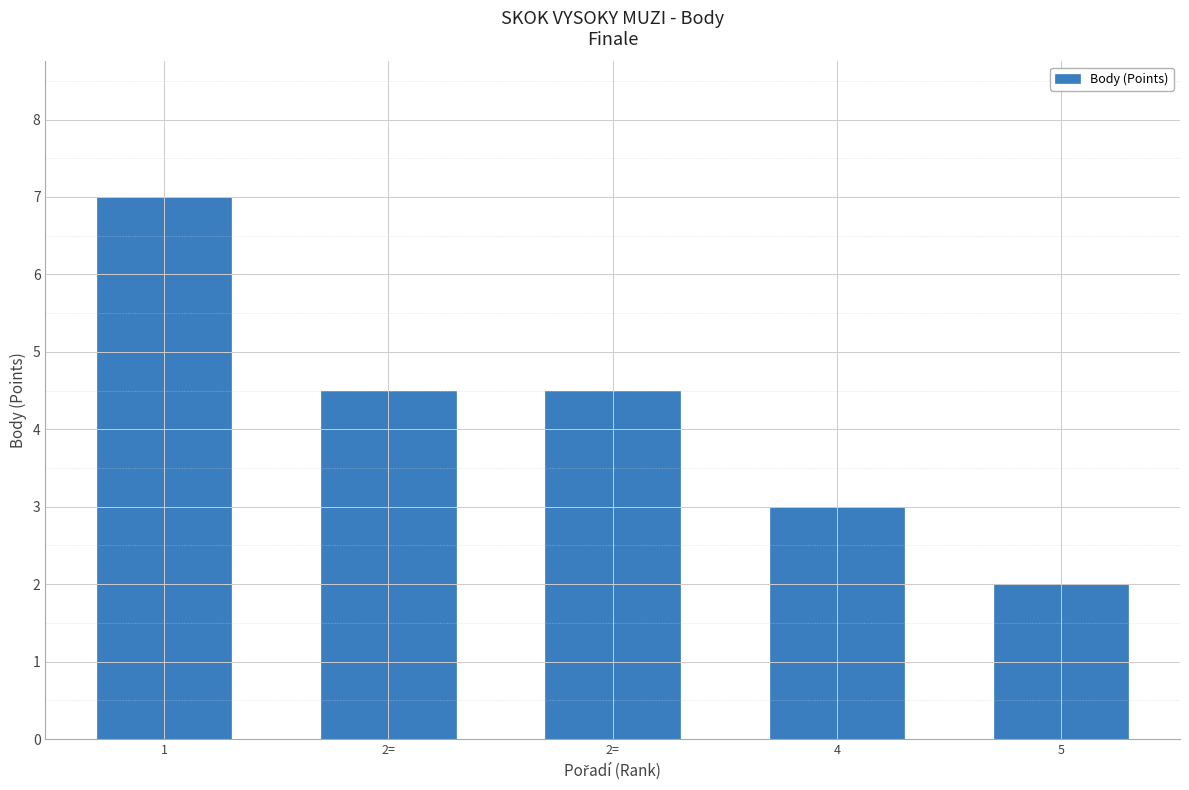

How many values are below 4?

2